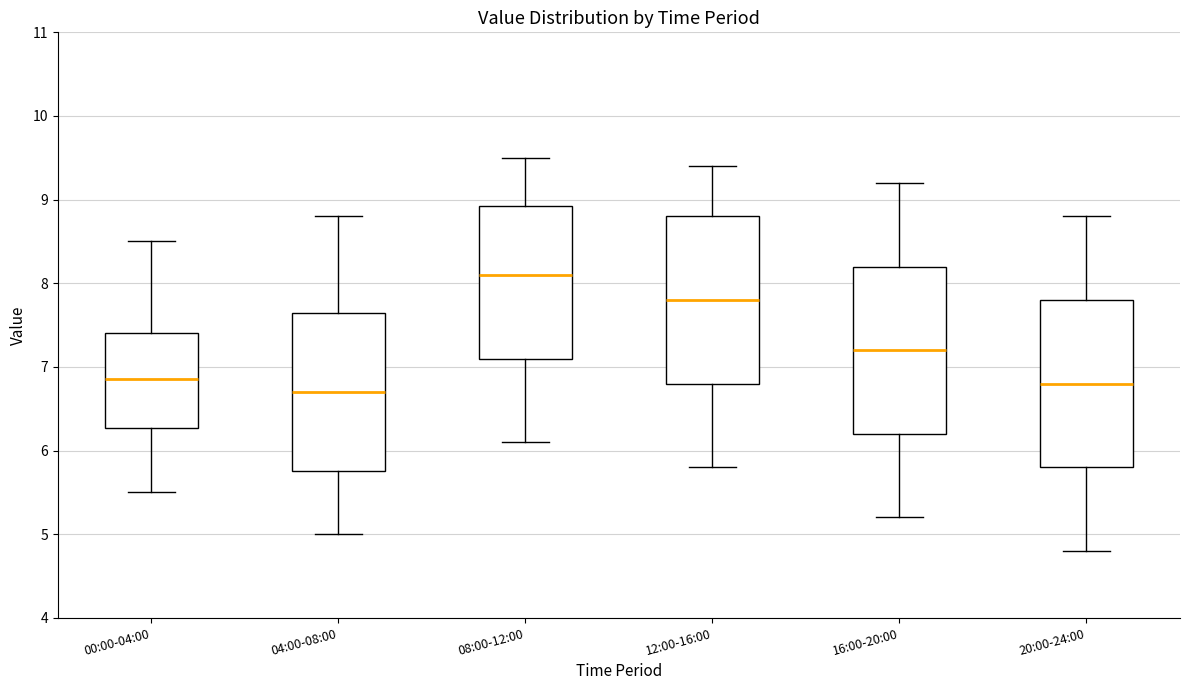

Which box's median line is the highest?

08:00-12:00